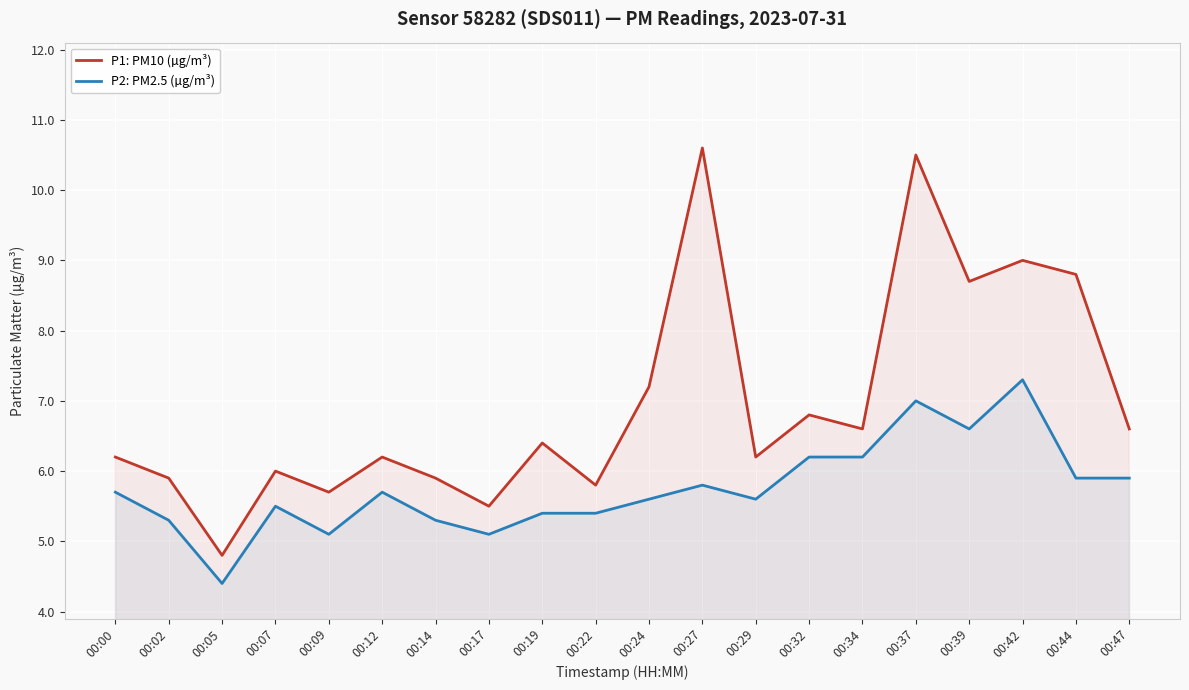

What is the minimum value for P1: PM10 (µg/m³)?

4.8